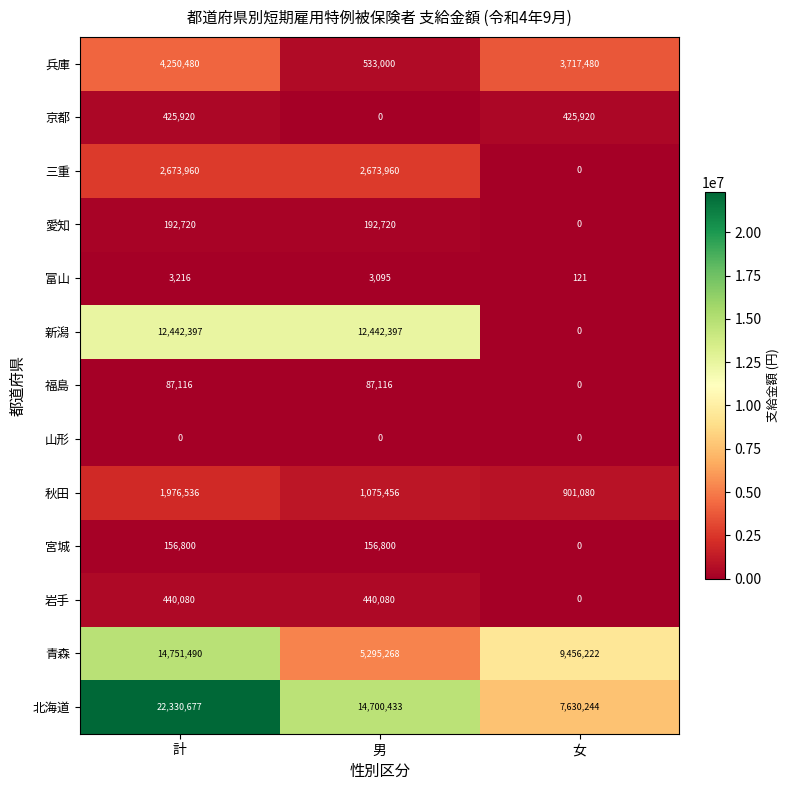

List the series in order of their peak value, lowest first.

山形, 富山, 福島, 宮城, 愛知, 京都, 岩手, 秋田, 三重, 兵庫, 新潟, 青森, 北海道